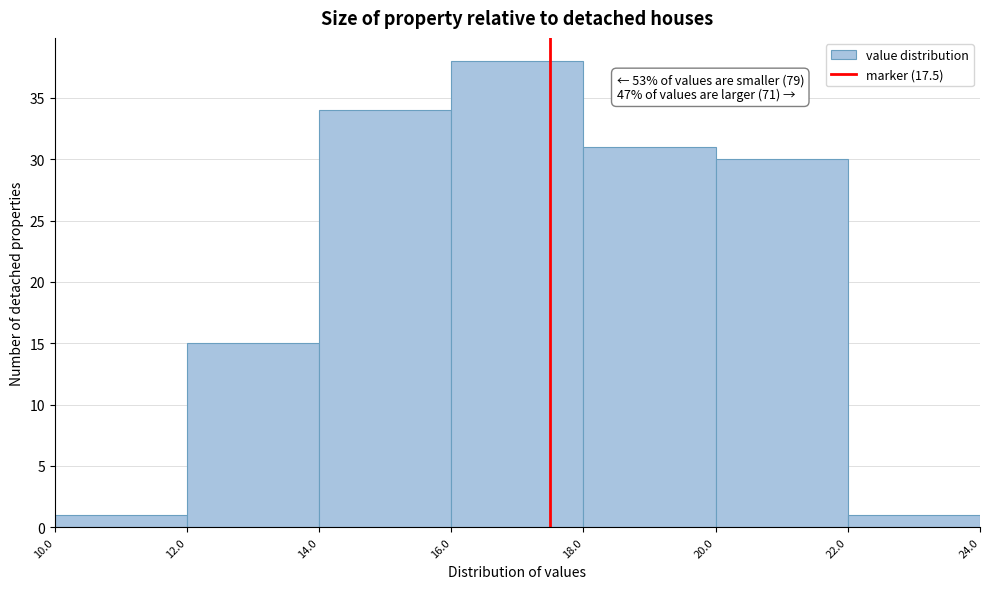

Over which range of the x-axis is the bar tallest?

16.0 to 18.0